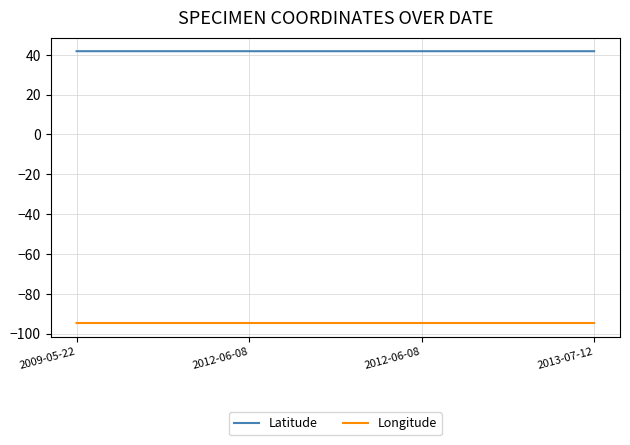

What are all the series names shown in the legend?

Latitude, Longitude